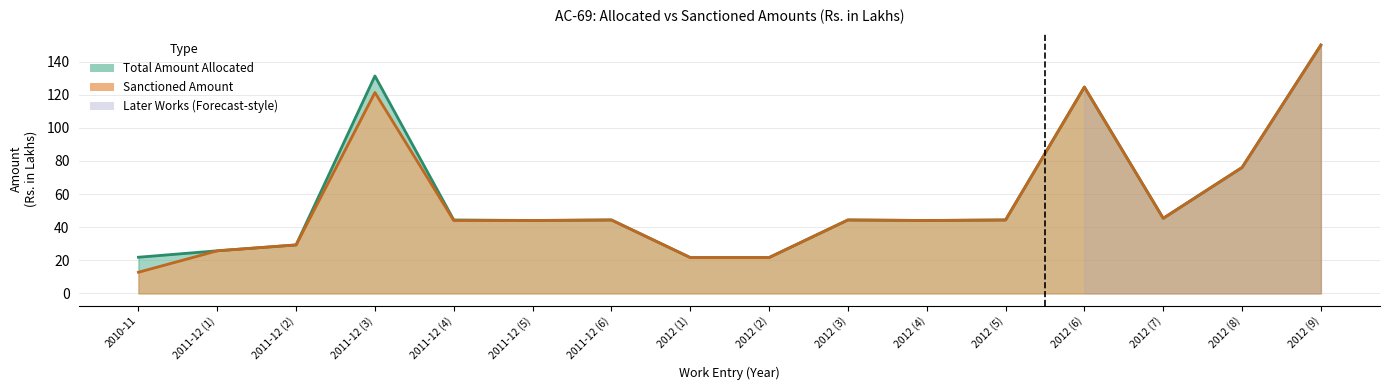

Between 2012 (7) and 2012 (4), which is larger?

2012 (7)